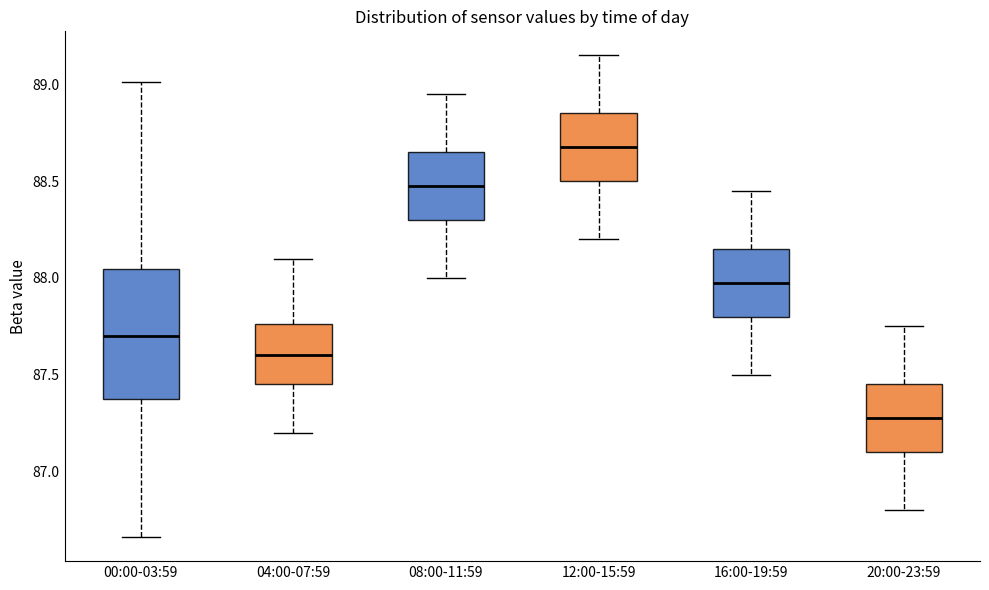

Reading left to right, read every box against the y-axis: the position of its median line, the range the box covers, and the ends of its whiskers. The values are not printed on the chart, so give them approximately, as read against the axis.

00:00-03:59: median 87.70, box 87.35 to 88.05, whiskers 86.65 to 89.00
04:00-07:59: median 87.60, box 87.45 to 87.75, whiskers 87.20 to 88.10
08:00-11:59: median 88.50, box 88.30 to 88.65, whiskers 88.00 to 88.95
12:00-15:59: median 88.70, box 88.50 to 88.85, whiskers 88.20 to 89.15
16:00-19:59: median 88.00, box 87.80 to 88.15, whiskers 87.50 to 88.45
20:00-23:59: median 87.30, box 87.10 to 87.45, whiskers 86.80 to 87.75